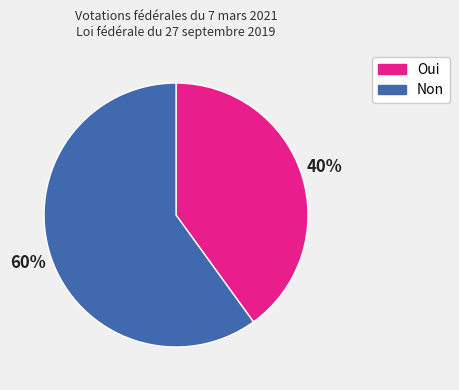

Is the sum of Non and Oui greater than half?

Yes